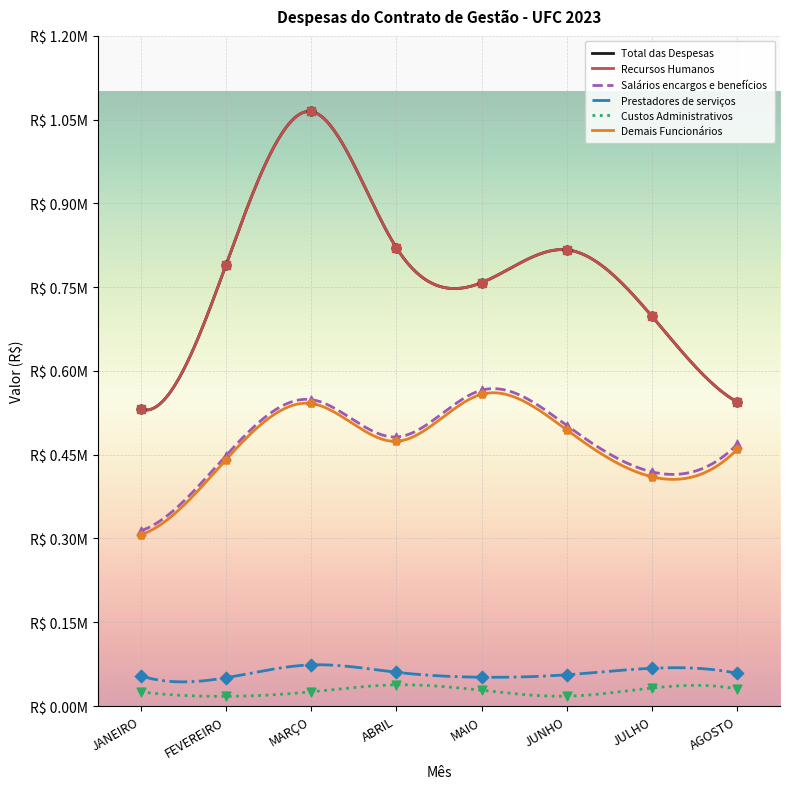

Which series contains the highest Y value?

Total das Despesas